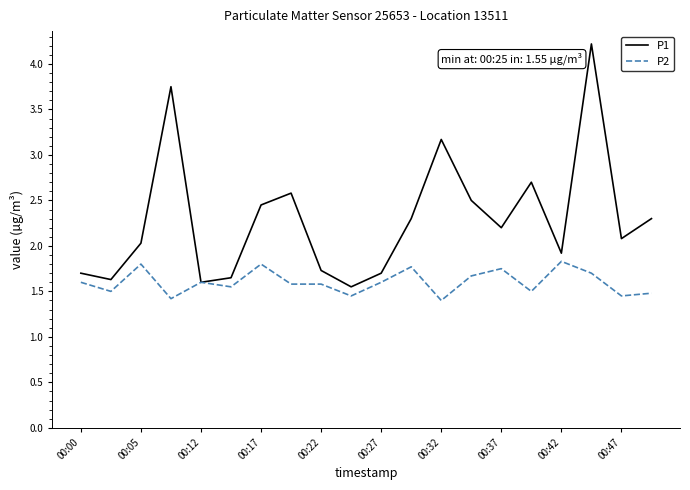

List the series in order of their overall mean, lowest first.

P2, P1